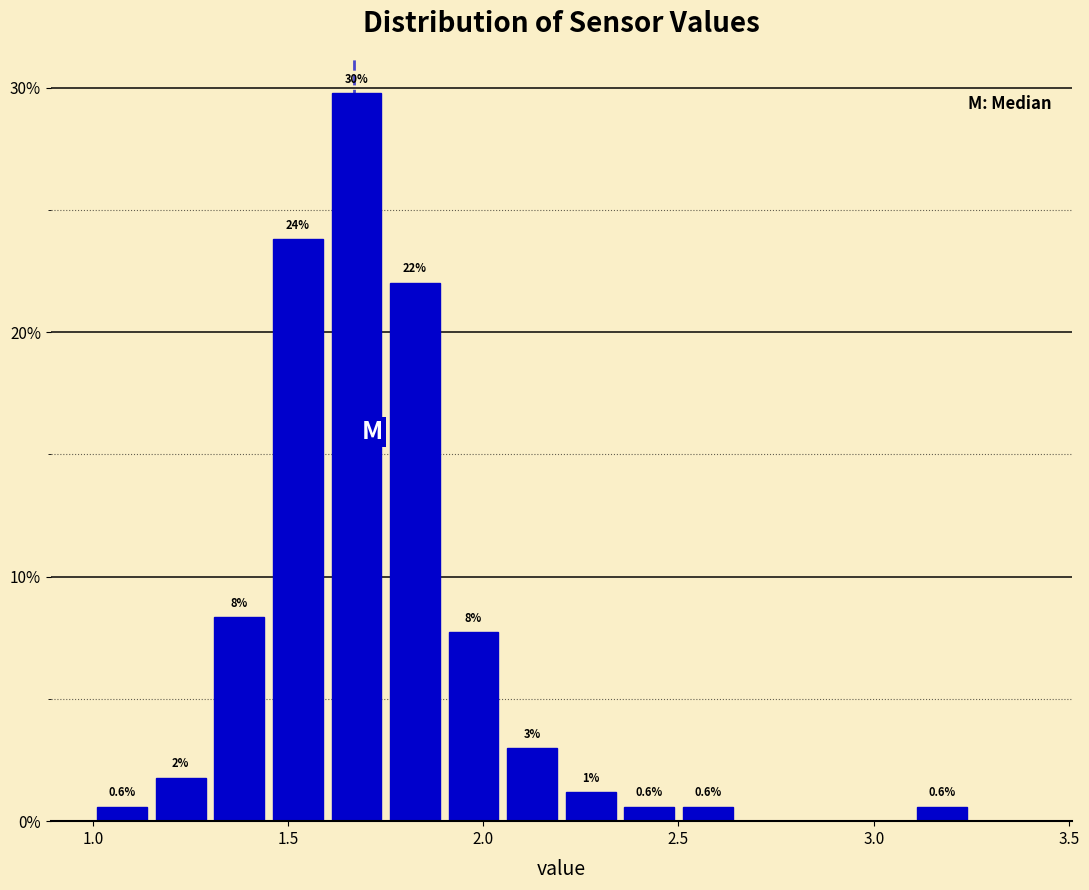

Read against the x-axis, roughly where is the centre of the tallest bar?

1.70